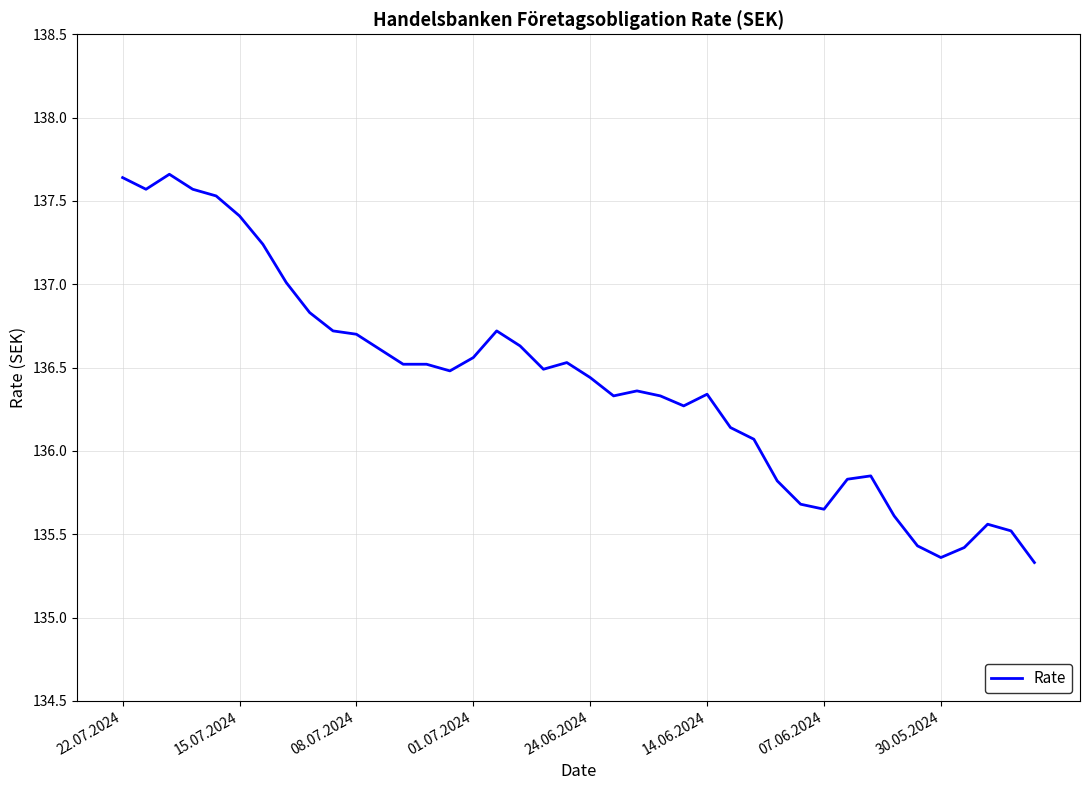

What is the maximum value shown in the chart?

137.7